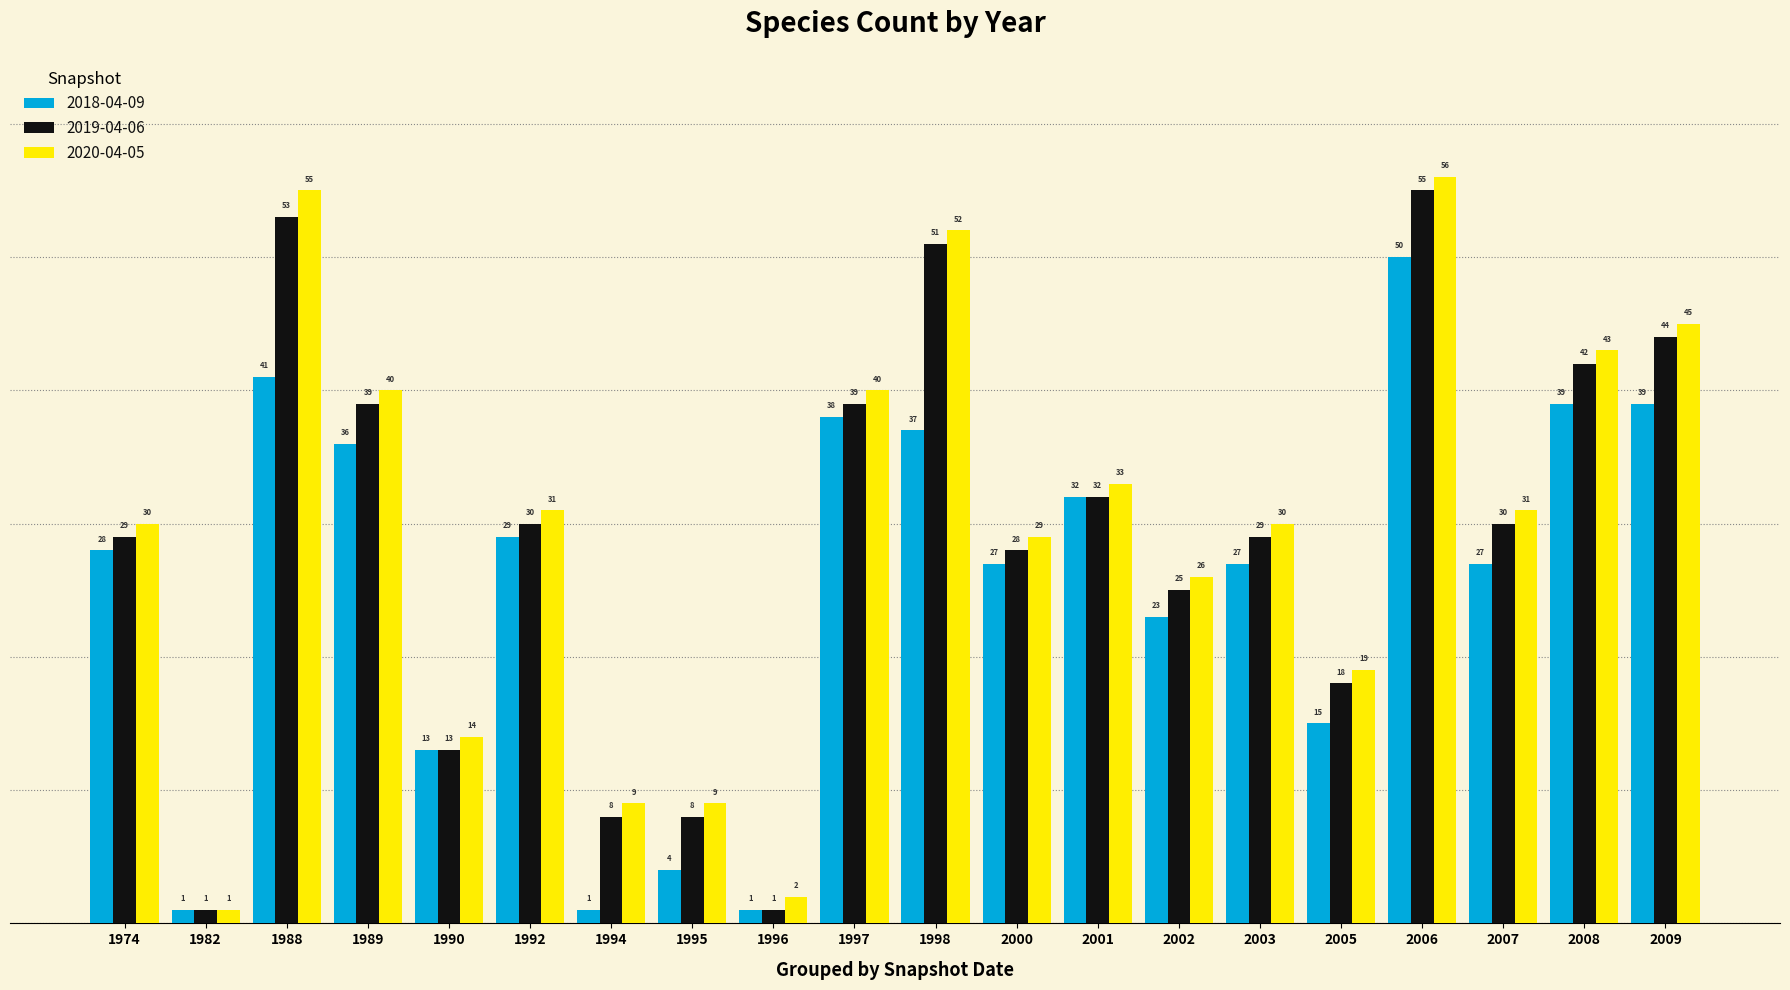

At which category is the sum across all series the highest?

2006